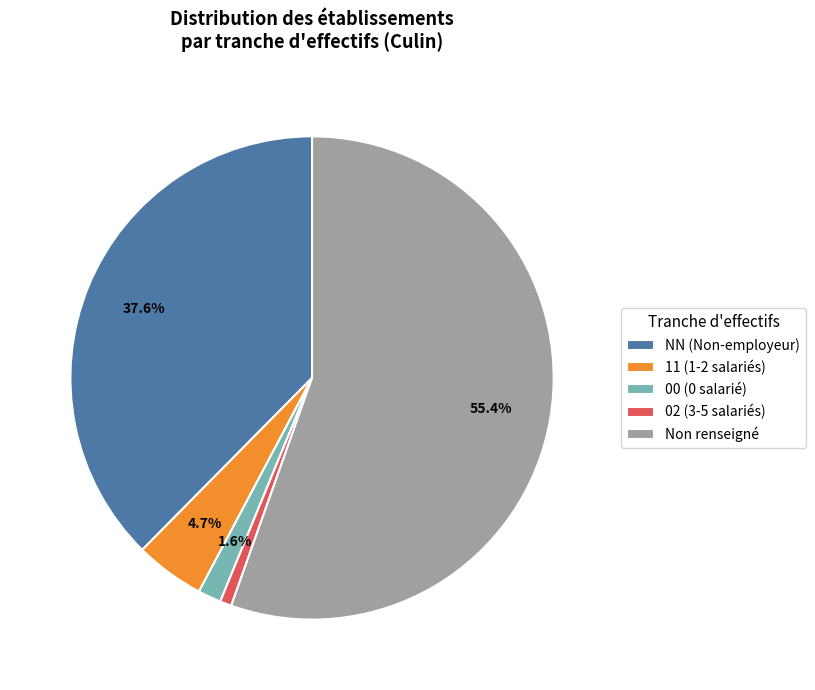

Between 11 (1-2 salariés) and NN (Non-employeur), which is larger?

NN (Non-employeur)